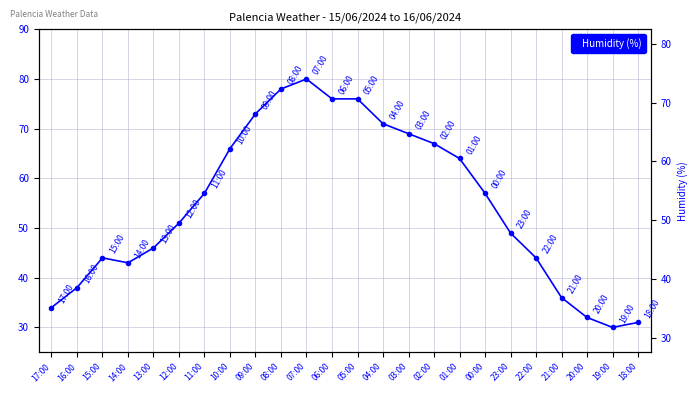

What is the sum of the values at 17:00 and 07:00?

114